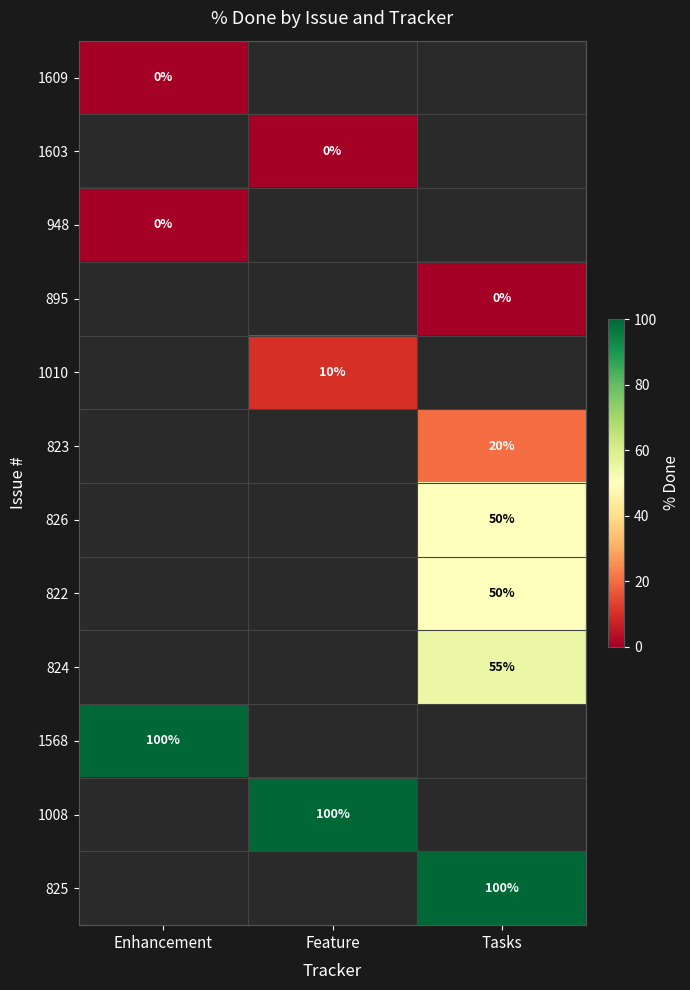

The value of 1008 at Feature is 132.8. True or false?

False